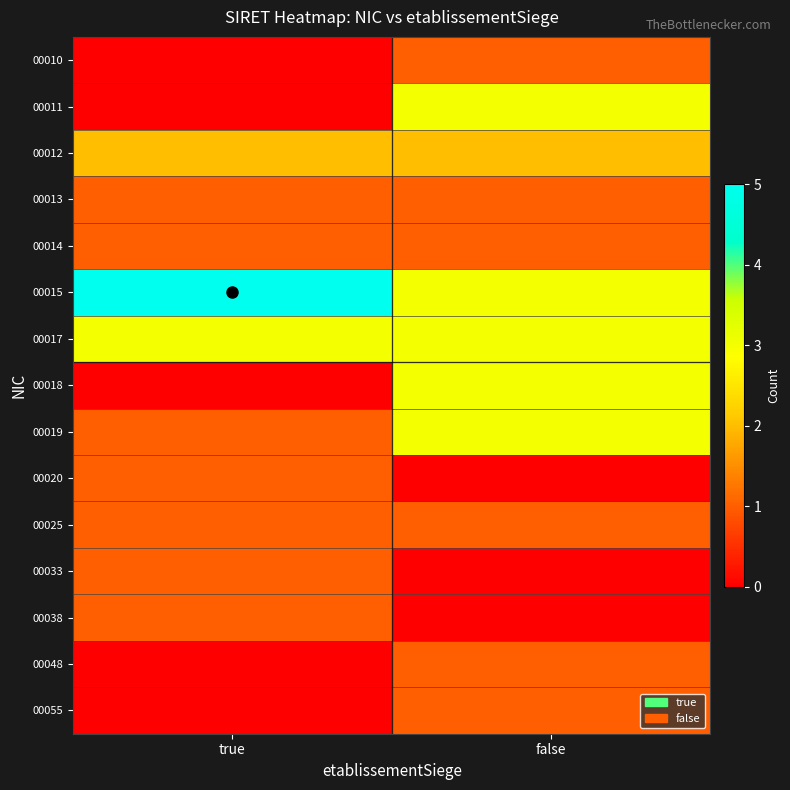

Reading left to right, what are all the values shown in this chart?

00010: true=0	false=1
00011: true=0	false=3
00012: true=2	false=2
00013: true=1	false=1
00014: true=1	false=1
00015: true=5	false=3
00017: true=3	false=3
00018: true=0	false=3
00019: true=1	false=3
00020: true=1	false=0
00025: true=1	false=1
00033: true=1	false=0
00038: true=1	false=0
00048: true=0	false=1
00055: true=0	false=1